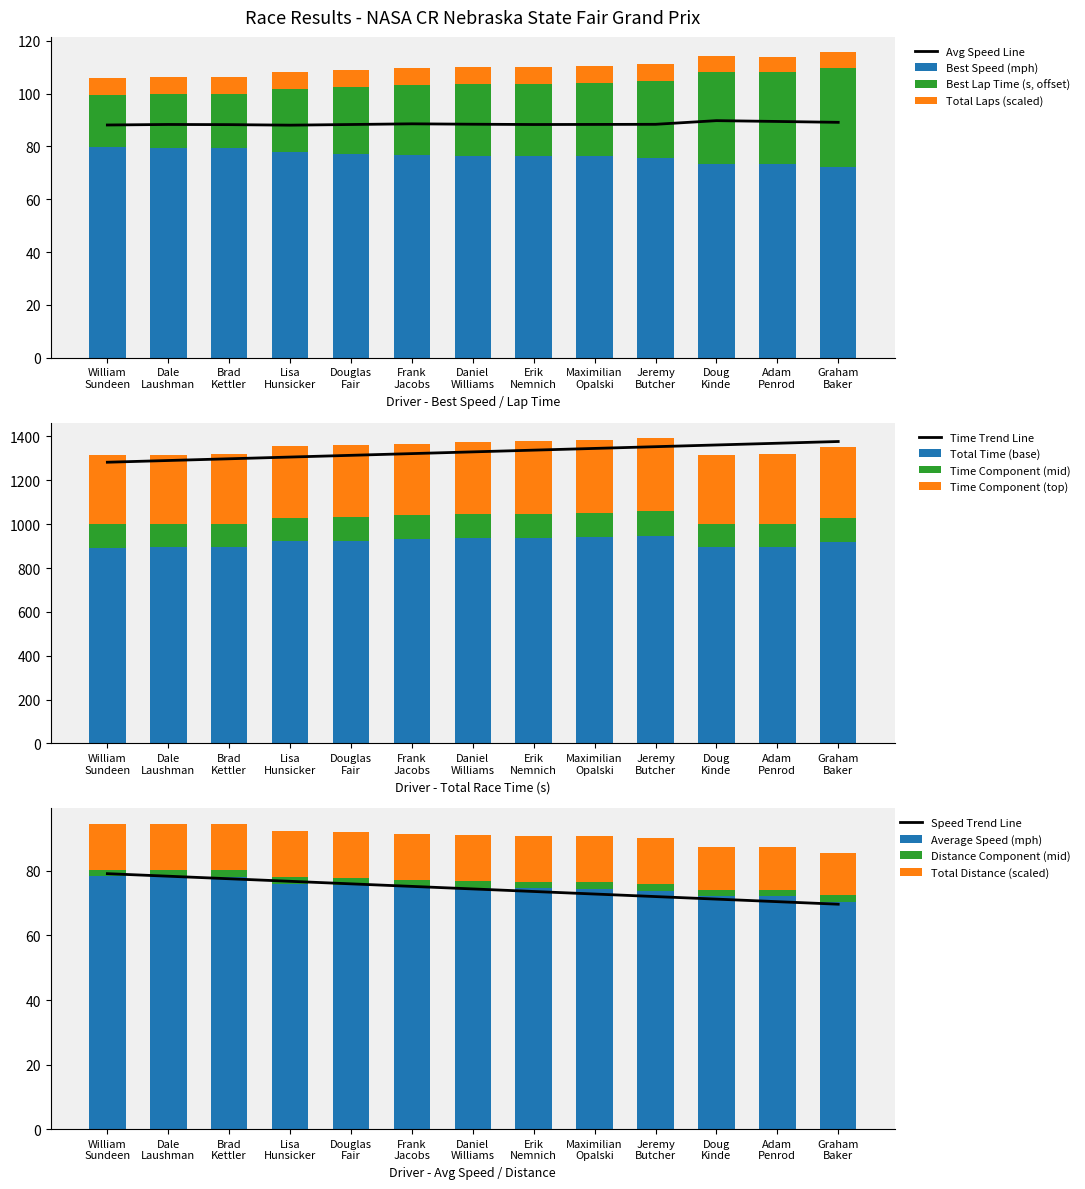

Which series changed the most between William Sundeen and Dale Laushman?

Total Time